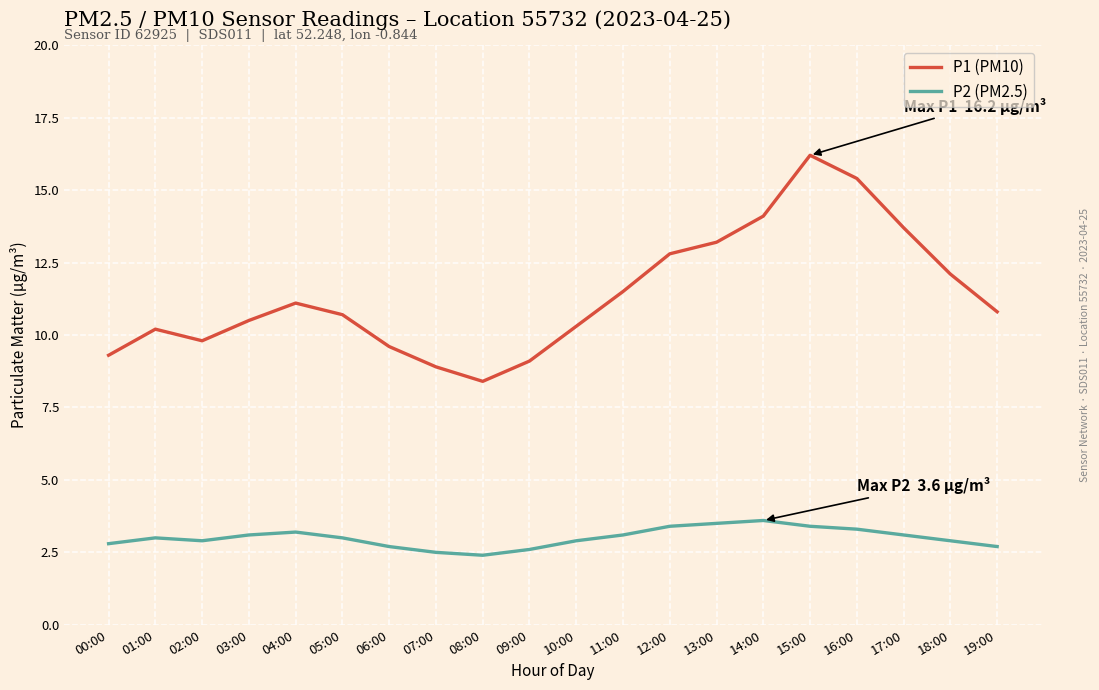

What is the difference between the P1 (PM10) values at 08:00 and 05:00?

2.3